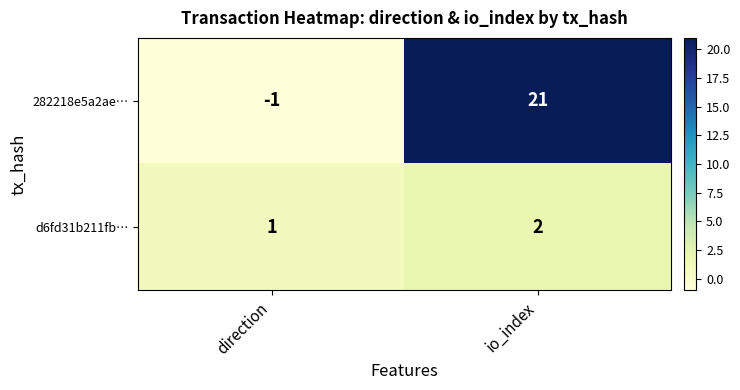

True or false: d6fd31b211fb… has a value of 1 at direction.

True